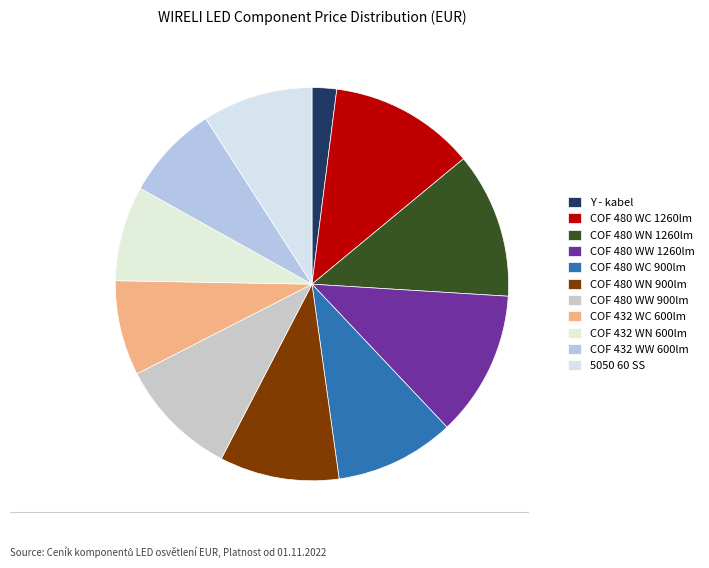

To the nearest percent, what portion does COF 480 WC 1260lm represent?

12%